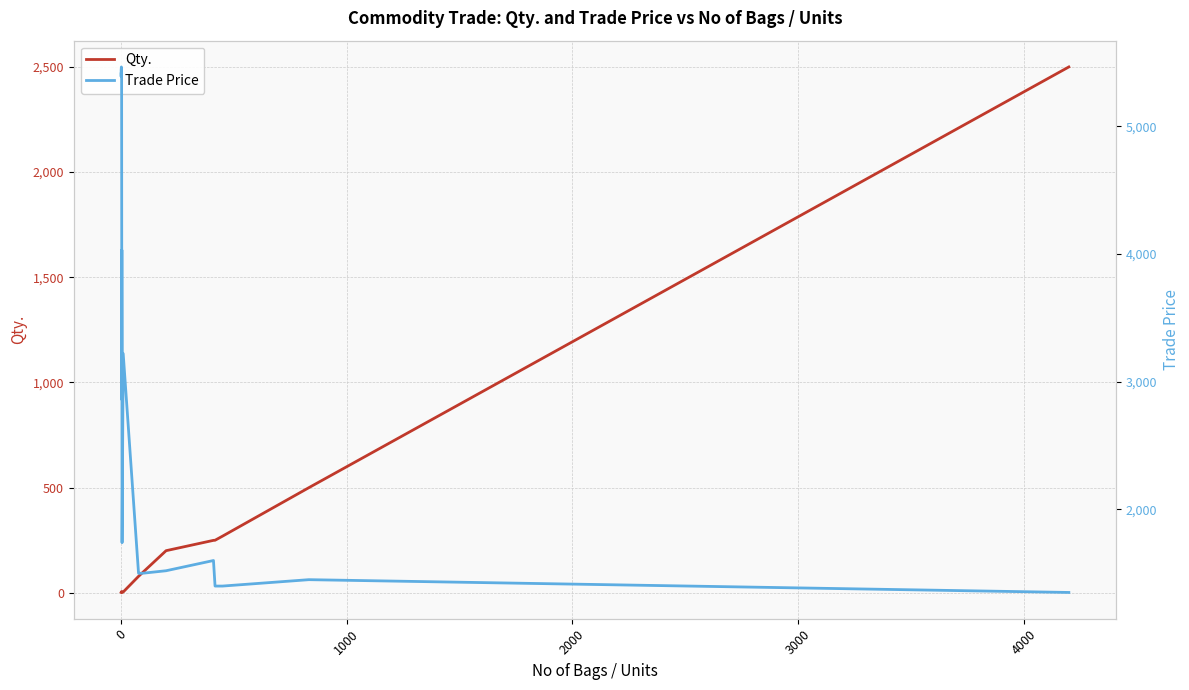

The Qty. series shows 49.0 at 14. True or false?

False